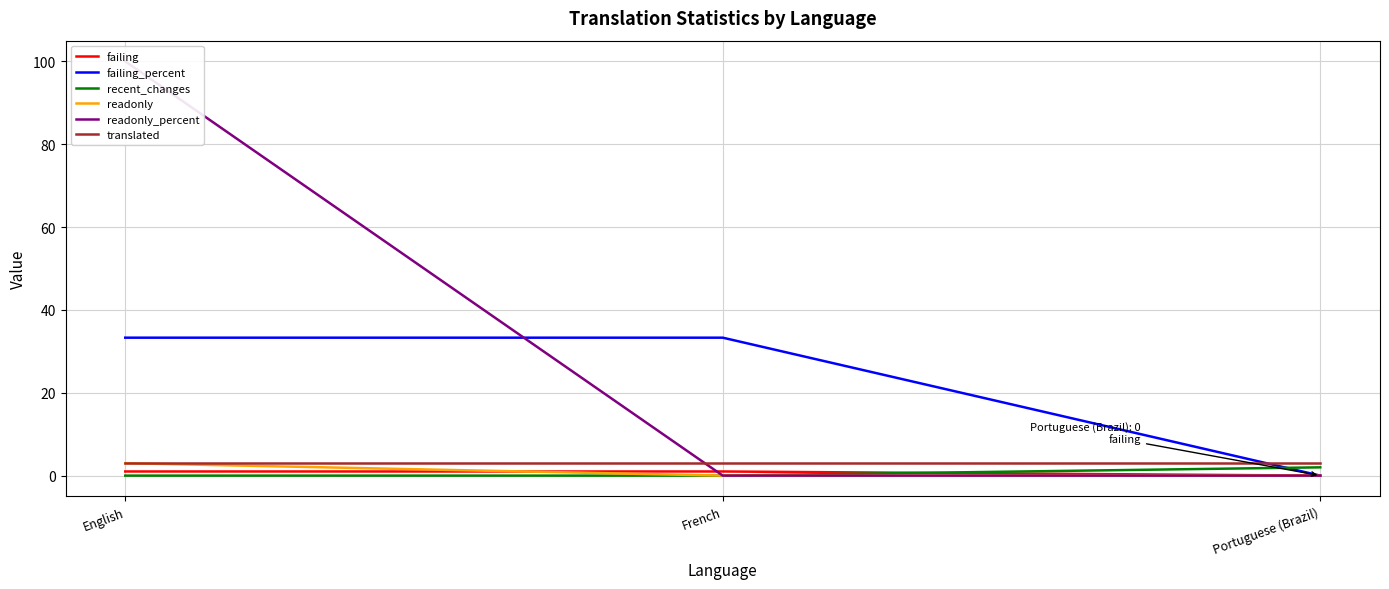

What is the label of the 1st point from the right?

Portuguese (Brazil)